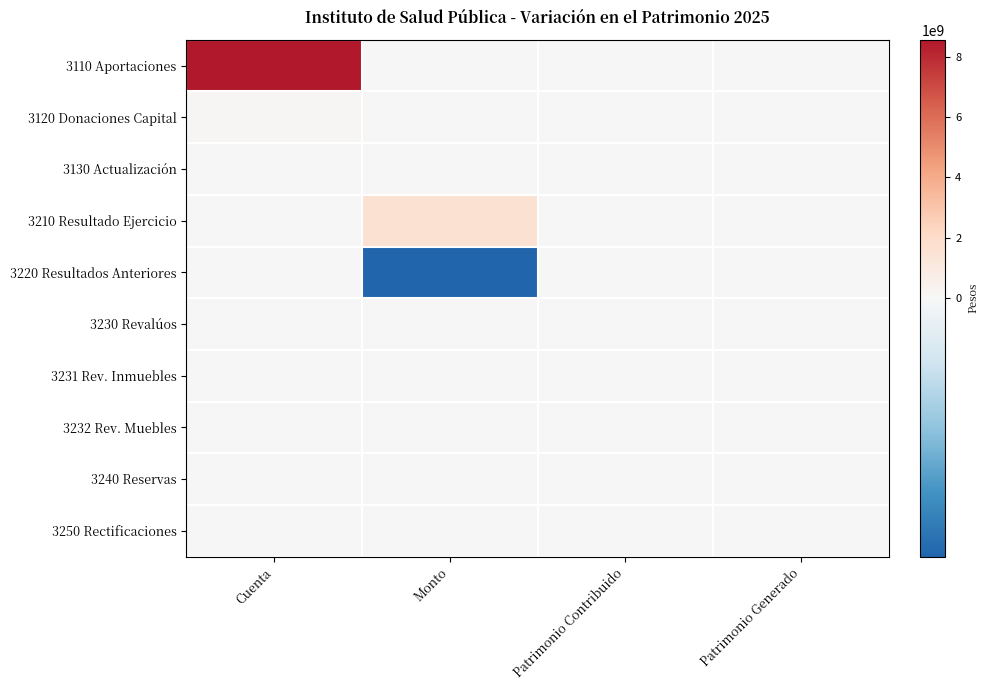

Which series has the largest total across all categories?

3110 Aportaciones